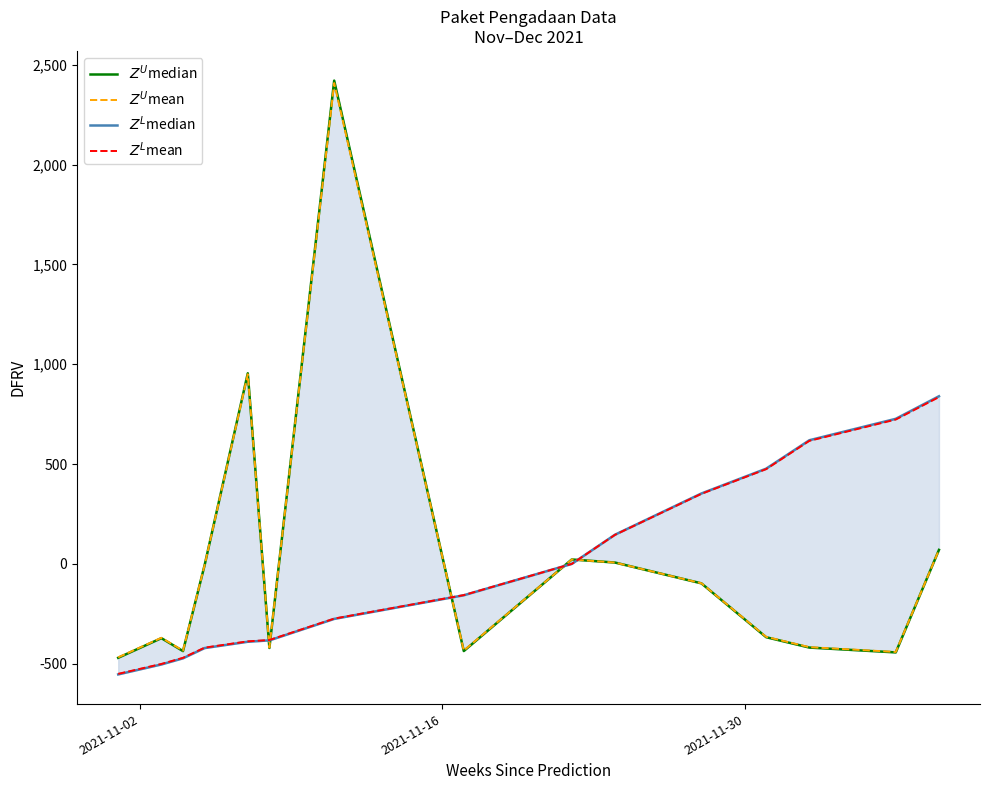

List the series in order of their peak value, lowest first.

$Z^L$mean, $Z^L$median, $Z^U$mean, $Z^U$median